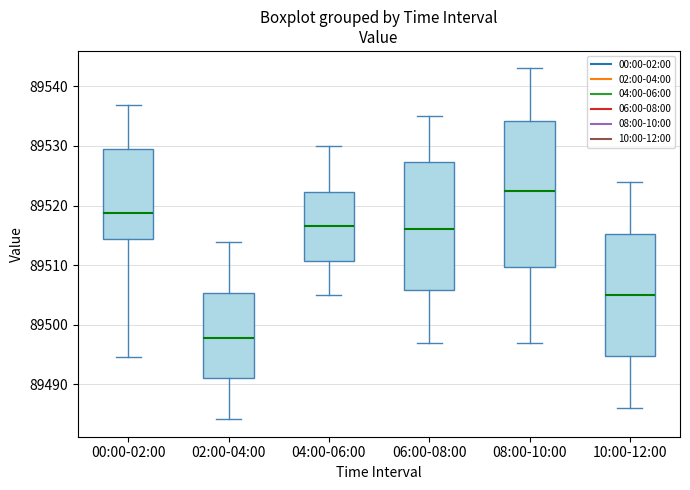

Comparing the boxes themselves (not the whiskers), which one is the tallest?

08:00-10:00